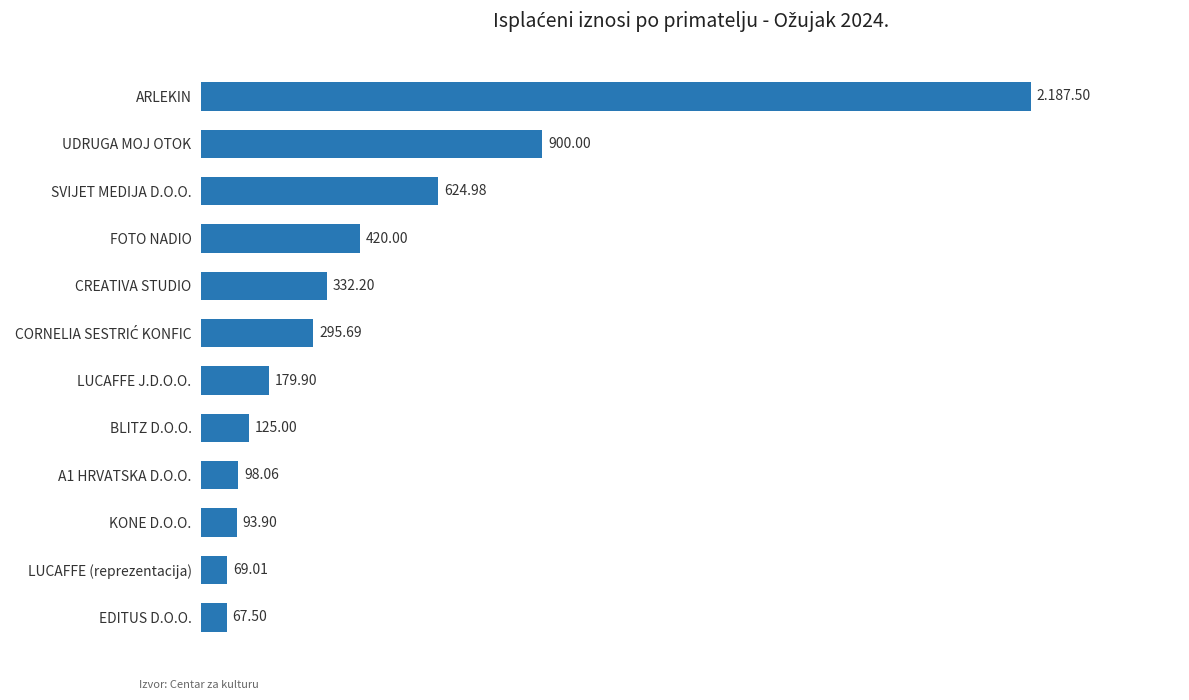

Which has a higher value, ARLEKIN or BLITZ D.O.O.?

ARLEKIN